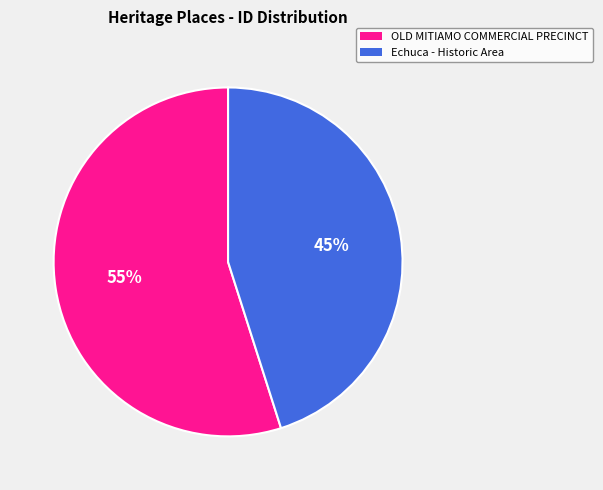

How many slices are in this pie chart?

2